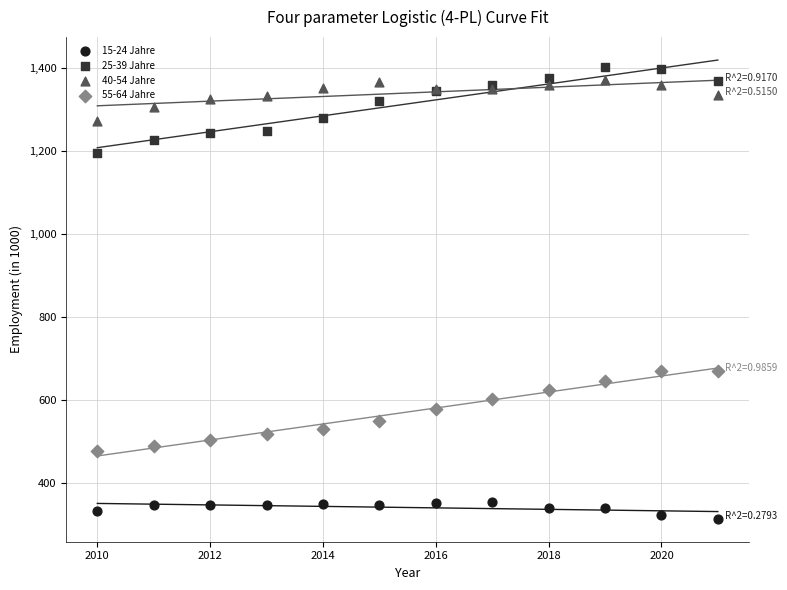

What is the X range (max minus min) for the scatter plot?

11.0